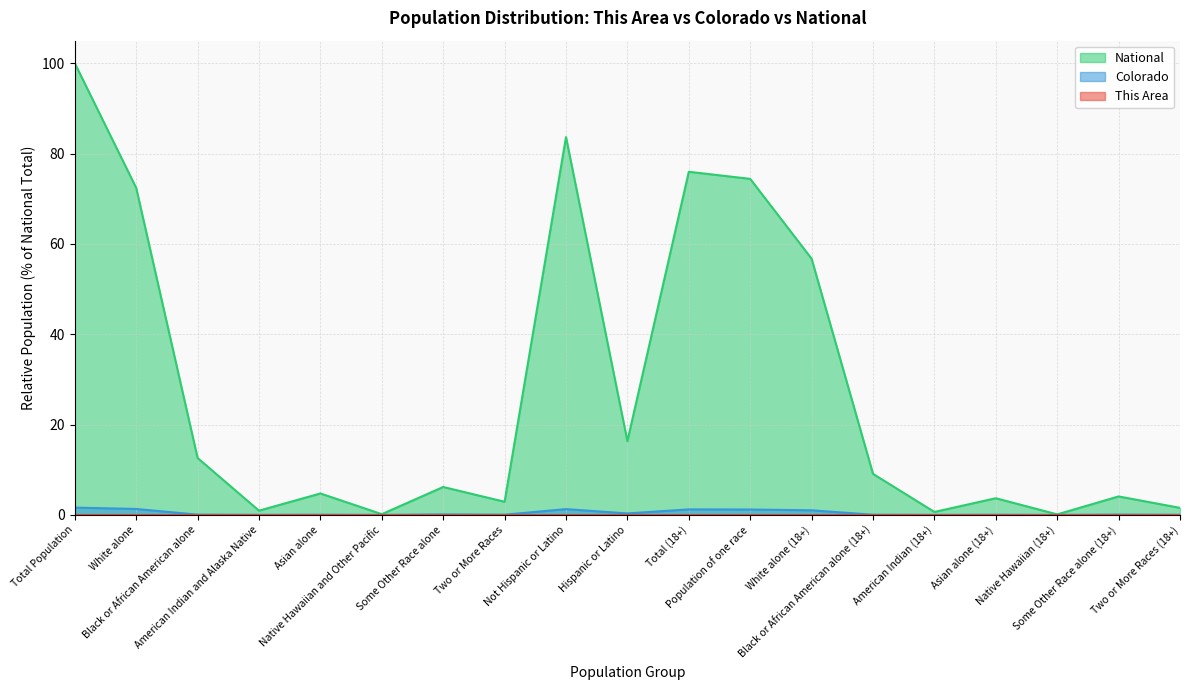

What is the difference between the second highest and minimum values in the National series?

83.5